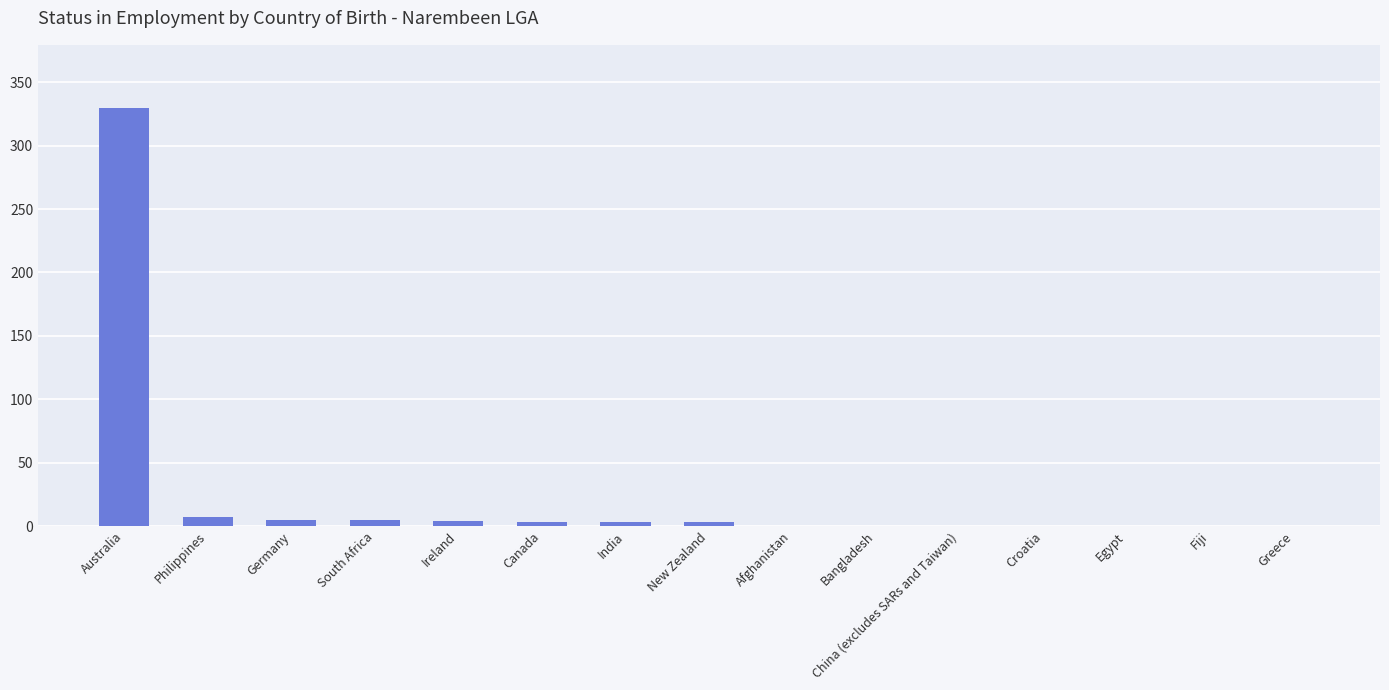

Which has a higher value, Ireland or China (excludes SARs and Taiwan)?

Ireland